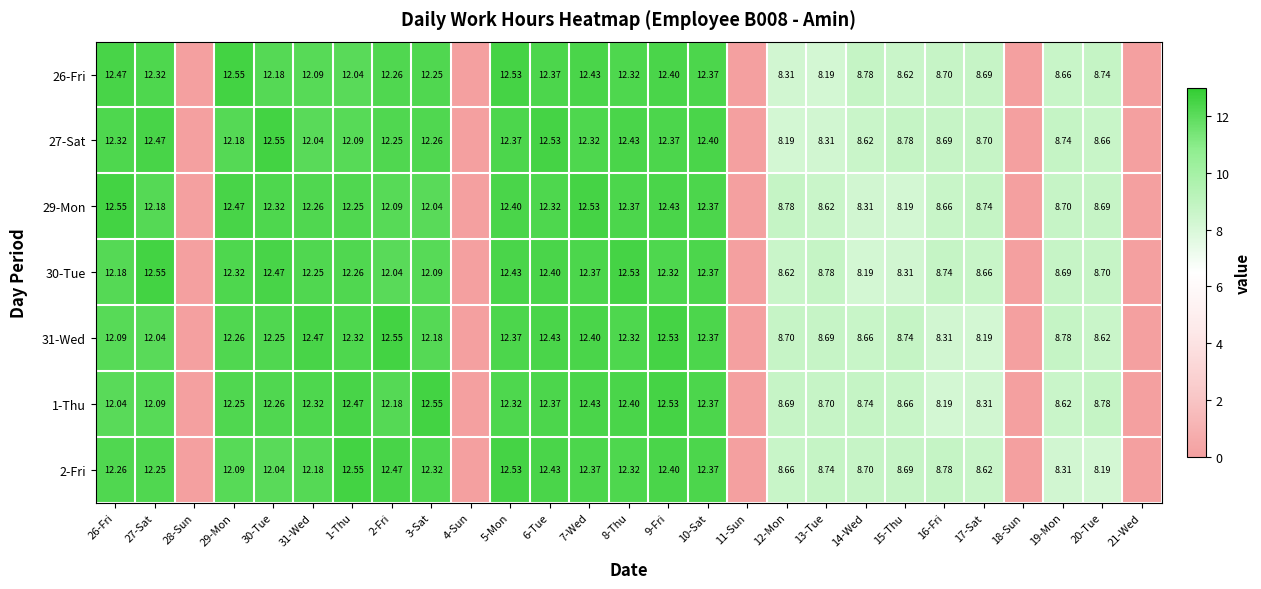

What is the difference between the second highest and minimum values in the 29-Mon series?

12.5